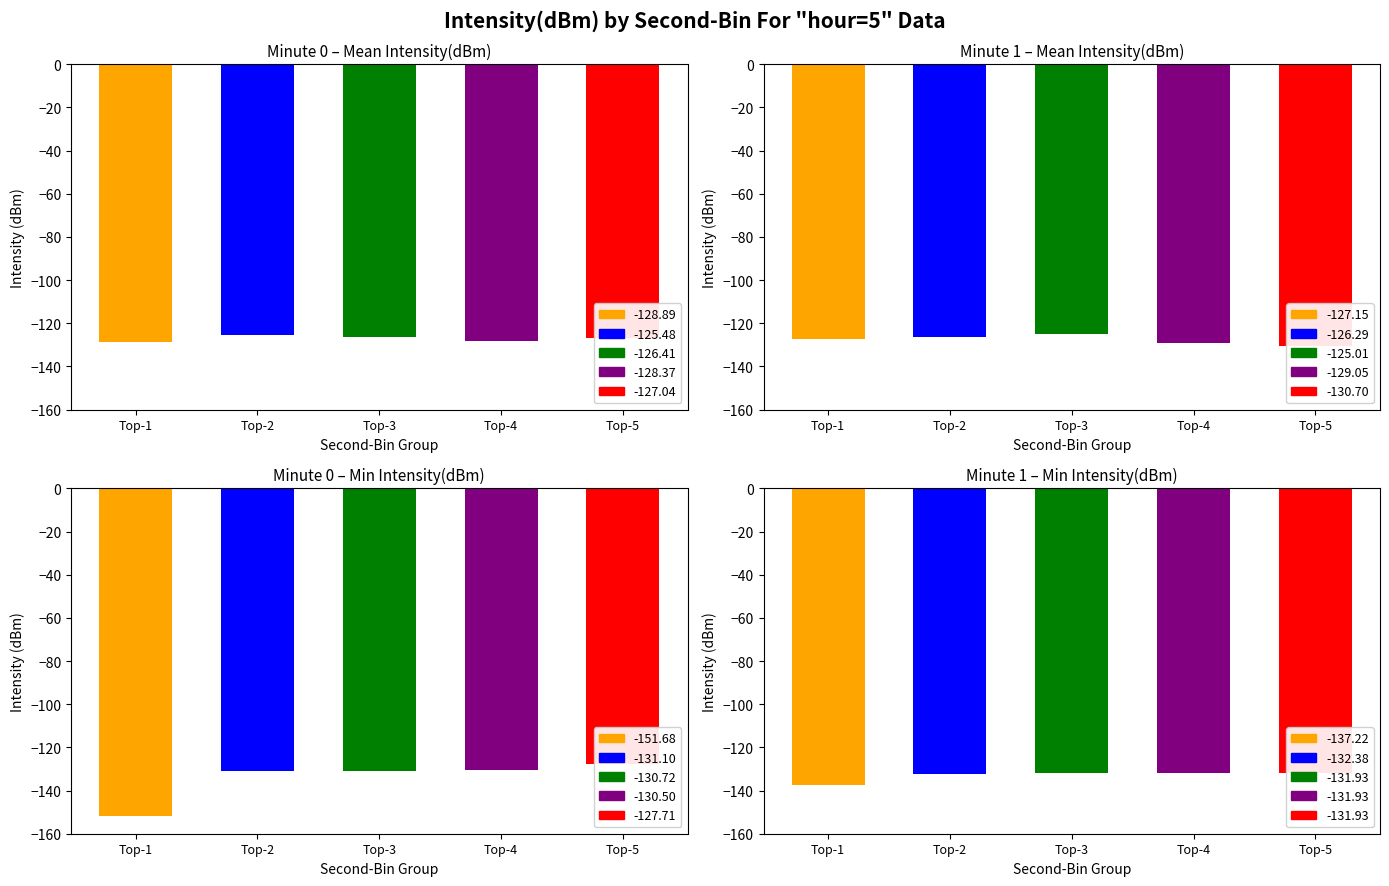

Between 18 and 22, which is larger?

22